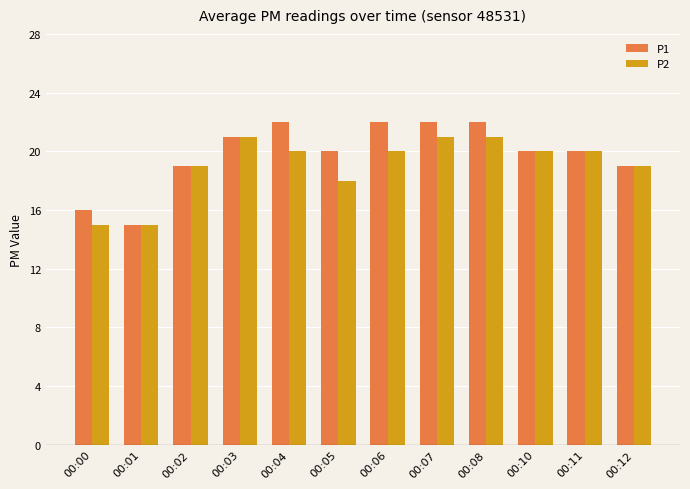

How many data points does each series have?

12